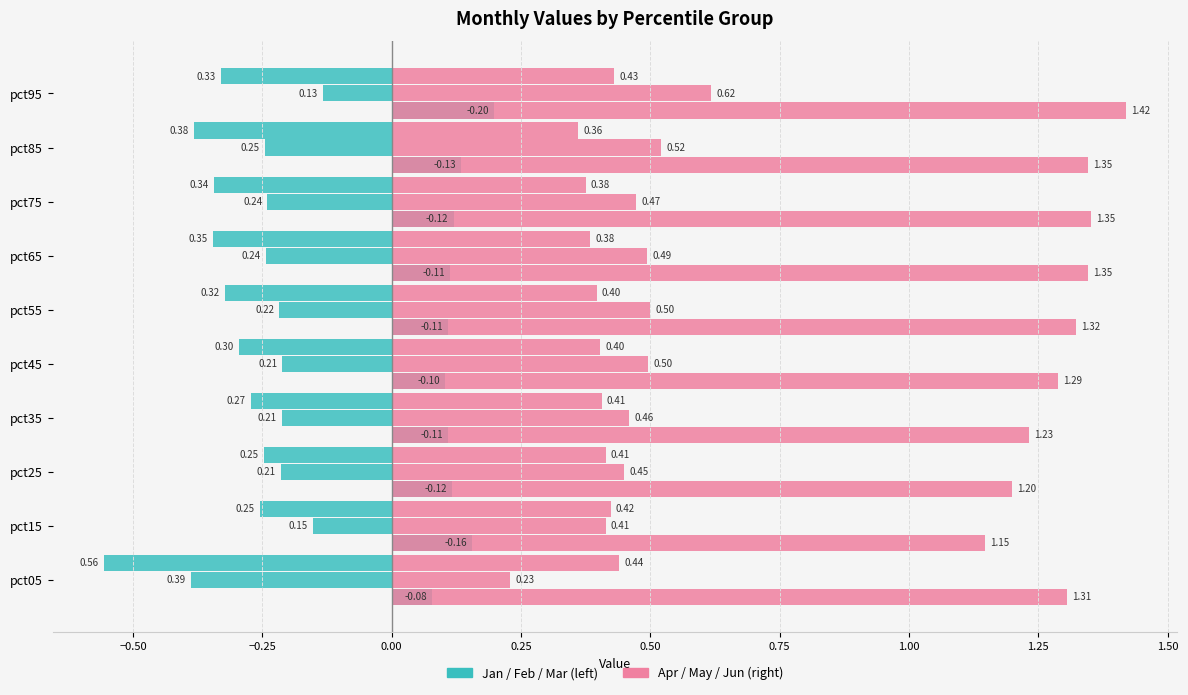

List the series in order of their peak value, lowest first.

Jan, Apr